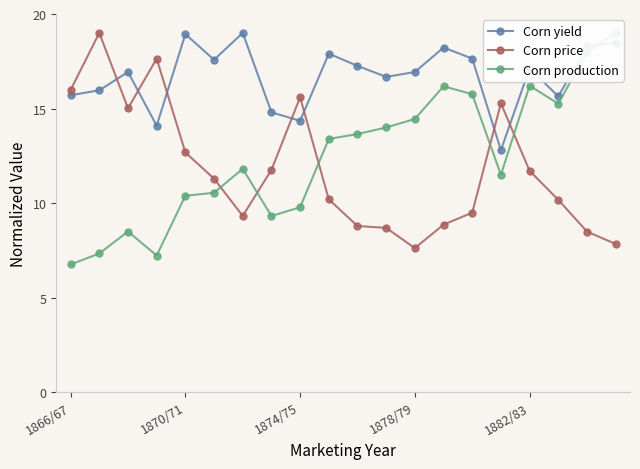

Is the value of Corn price at 1882/83 greater than the value of Corn yield at 1870/71?

No